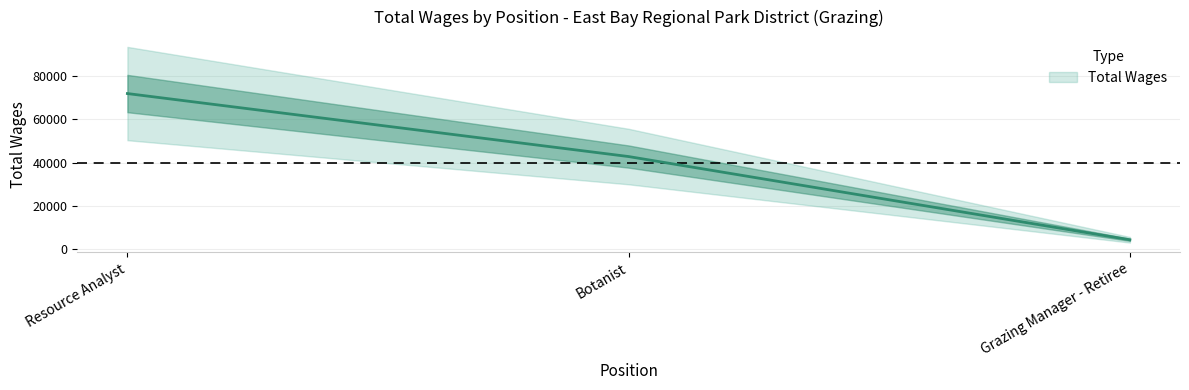

How many distinct data groups are displayed?

1